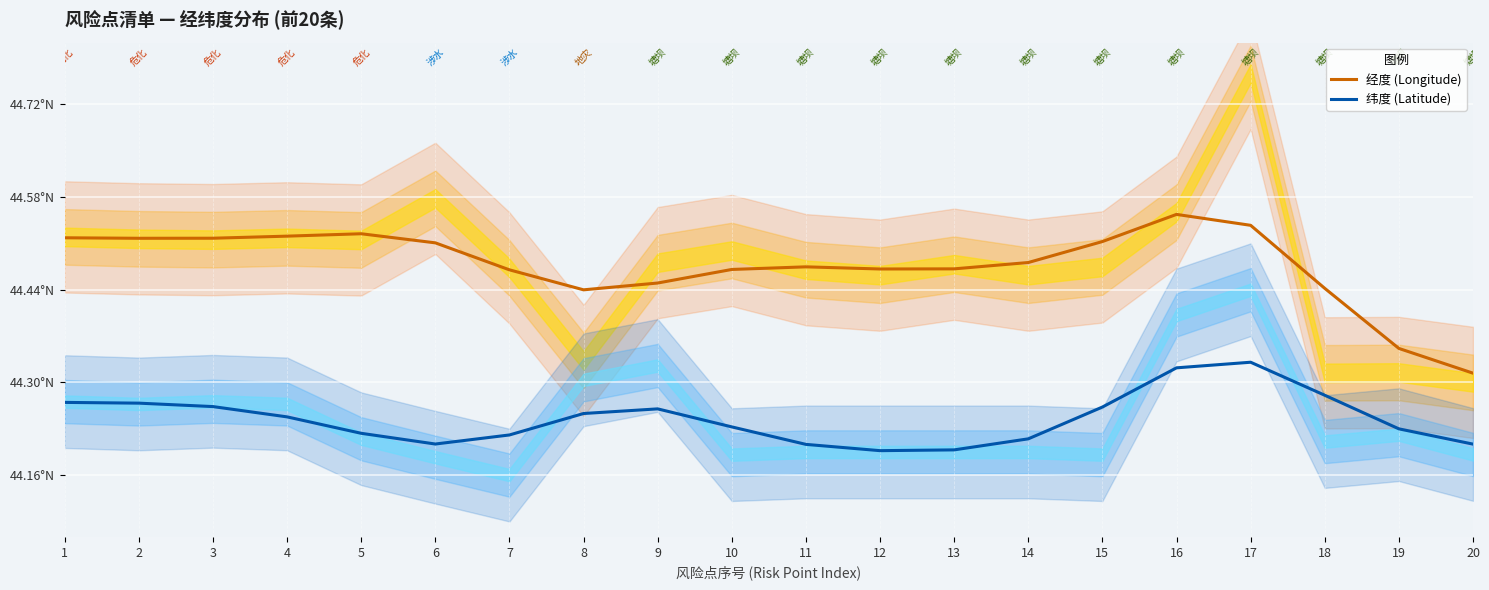

List the series in order of their peak value, lowest first.

纬度 (Latitude), 经度 (Longitude)